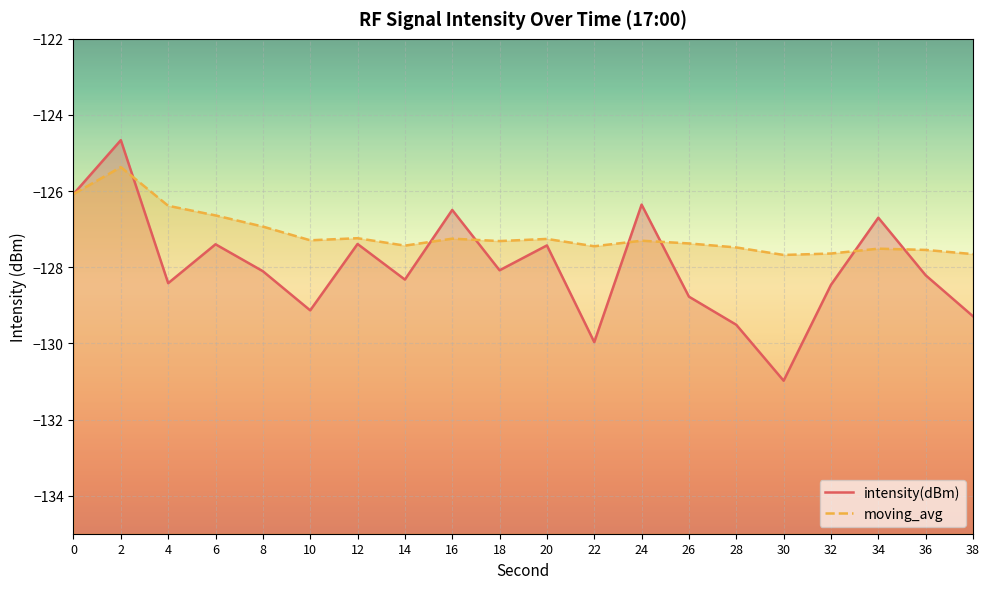

At which category is the sum across all series the highest?

2